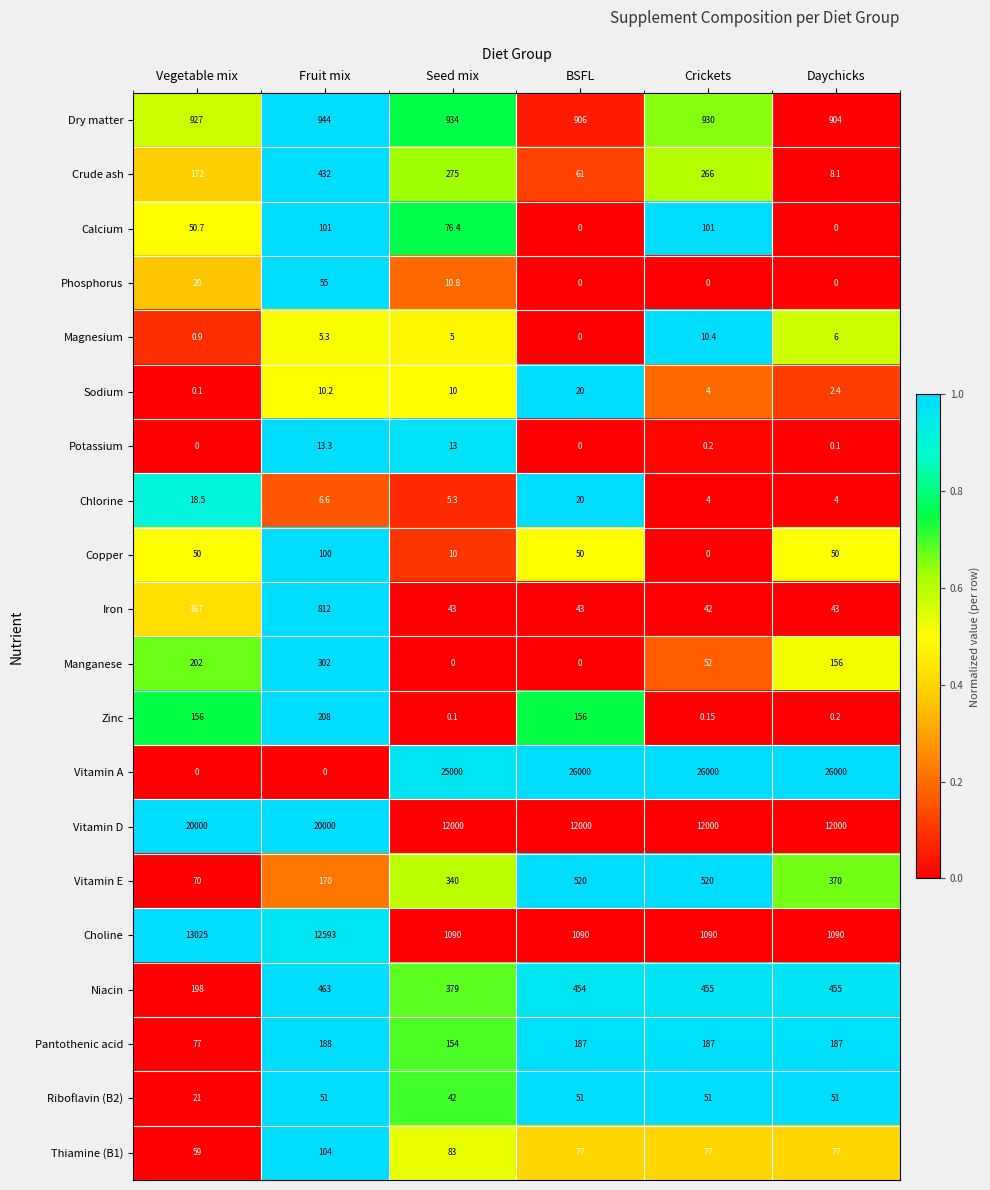

Rank the categories by Dry matter value from highest to lowest.

Fruit mix, Seed mix, Crickets, Vegetable mix, BSFL, Daychicks